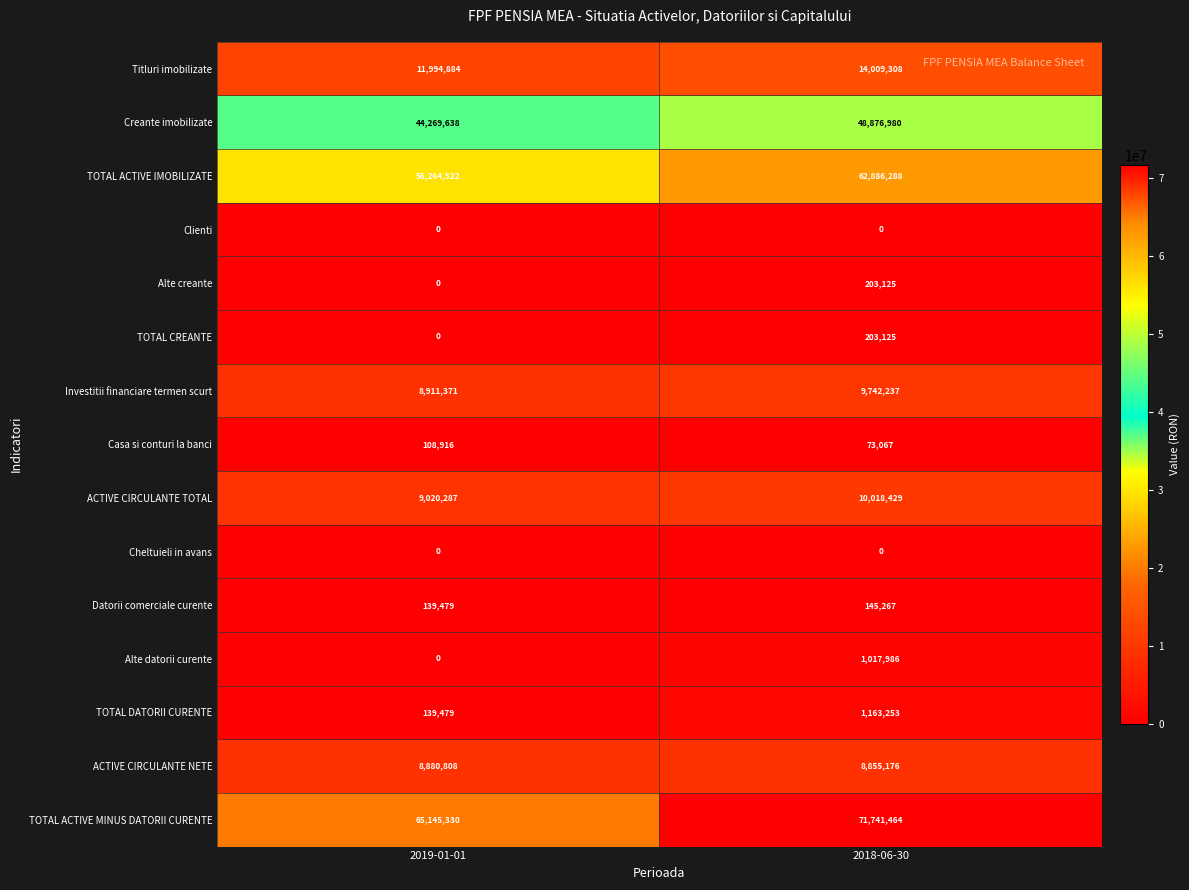

What is the difference between the maximum and minimum values in the Casa si conturi la banci series?

35849